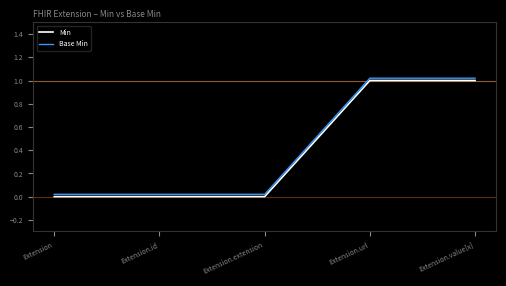

True or false: Base Min and Min intersect in this chart.

False